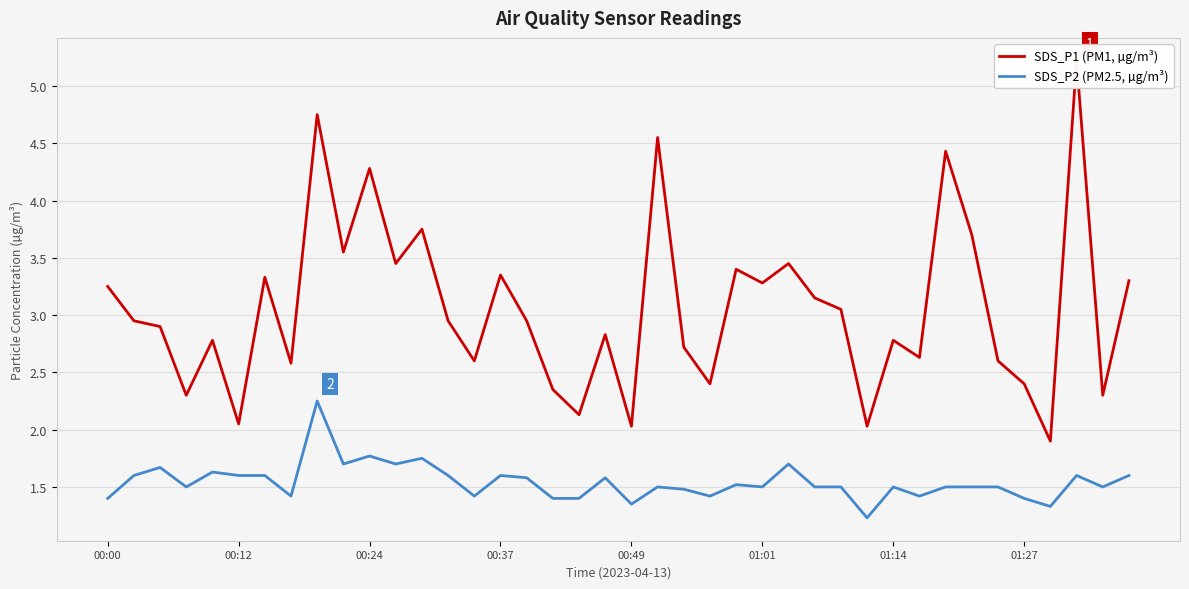

At how many categories does at least one series exceed 3?

18